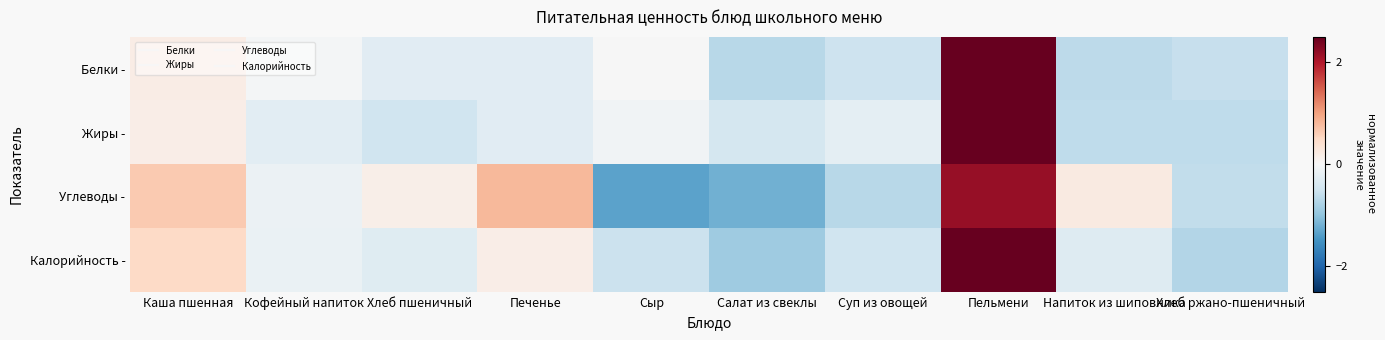

Rank the series by their maximum value, from highest to lowest.

Жиры -, Белки -, Калорийность -, Углеводы -